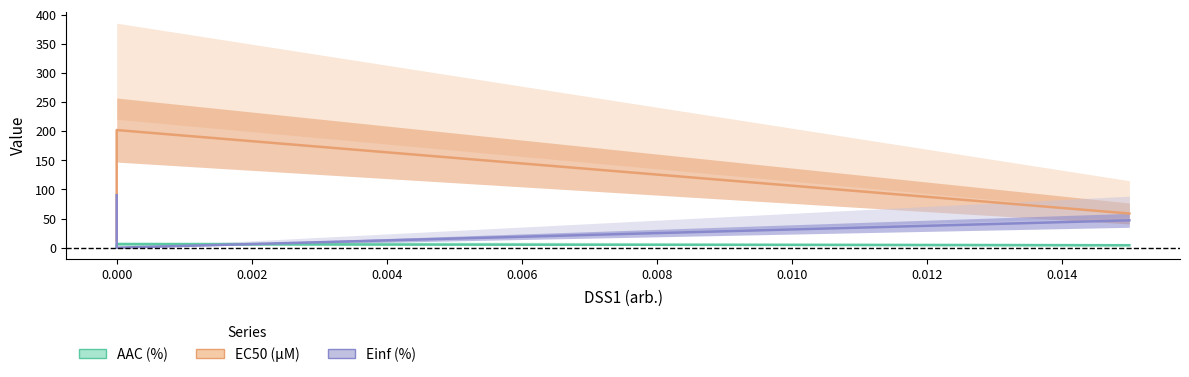

What is the value of the AAC (%) point at the 2nd from the left?

6.0